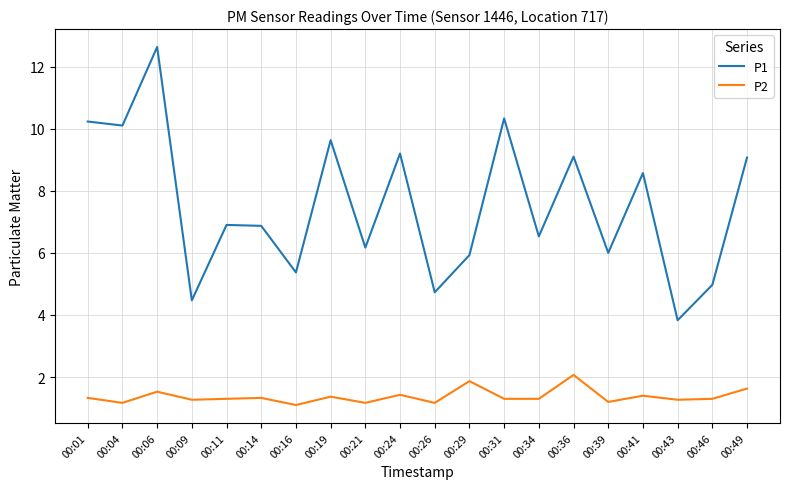

What is the maximum value shown in the chart?

12.6